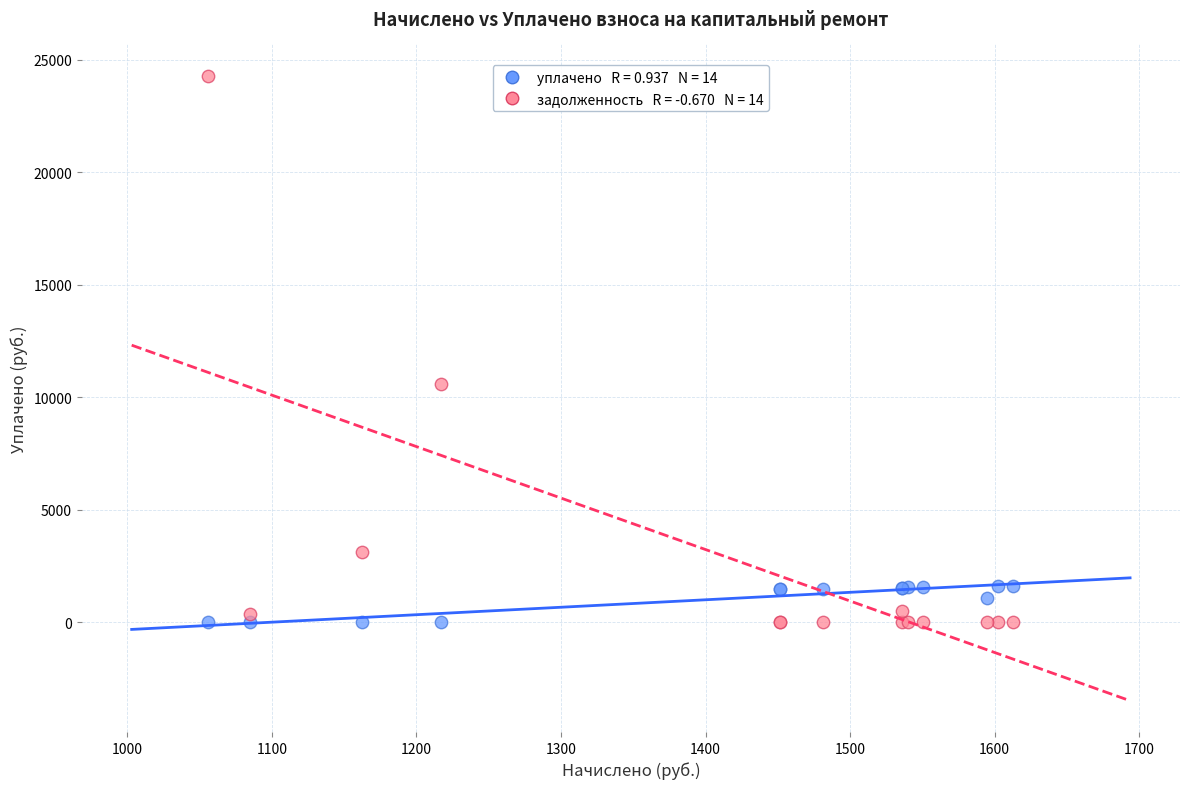

Across all series, what Y value is closest to 12150?

10568.8